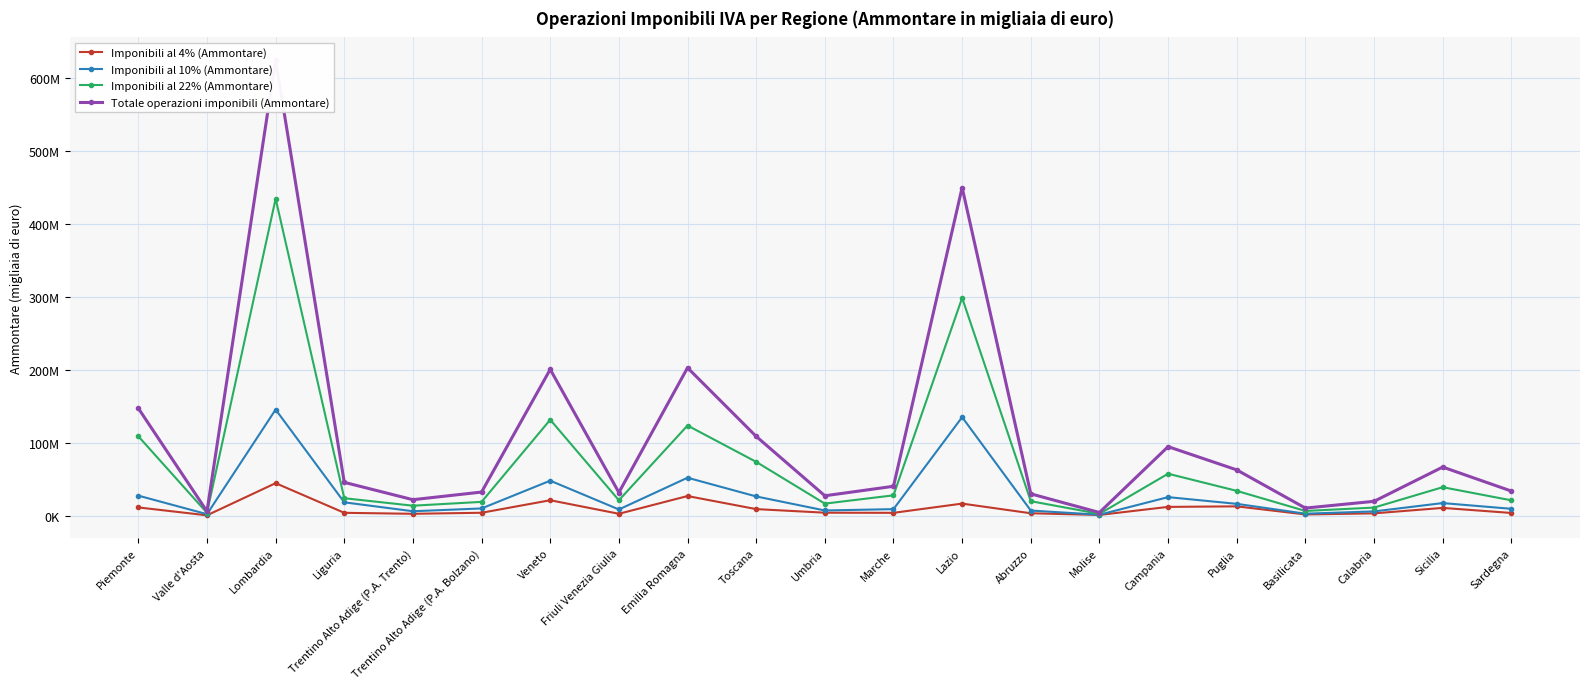

How many lines are shown in the chart?

4